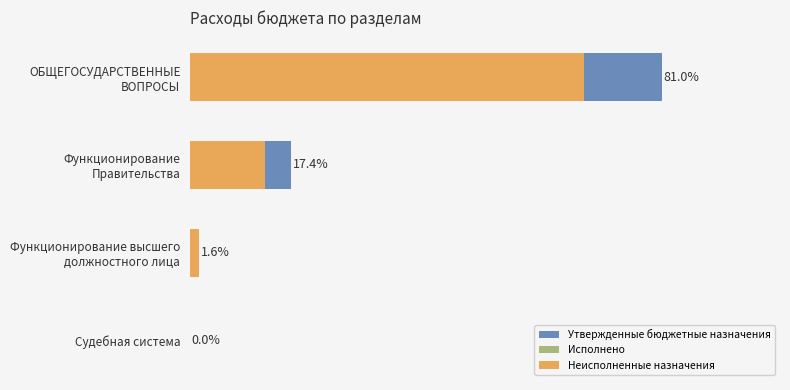

What is the difference between the maximum and minimum values in the Исполнено series?

13.5